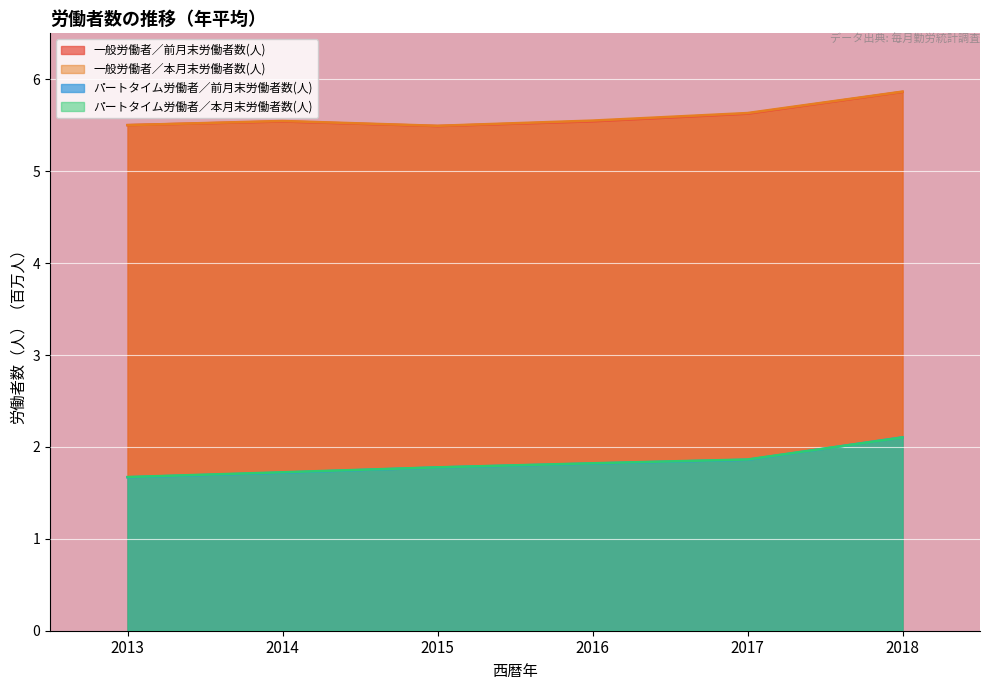

What is the difference between the highest and lowest values at 2014?

3.8